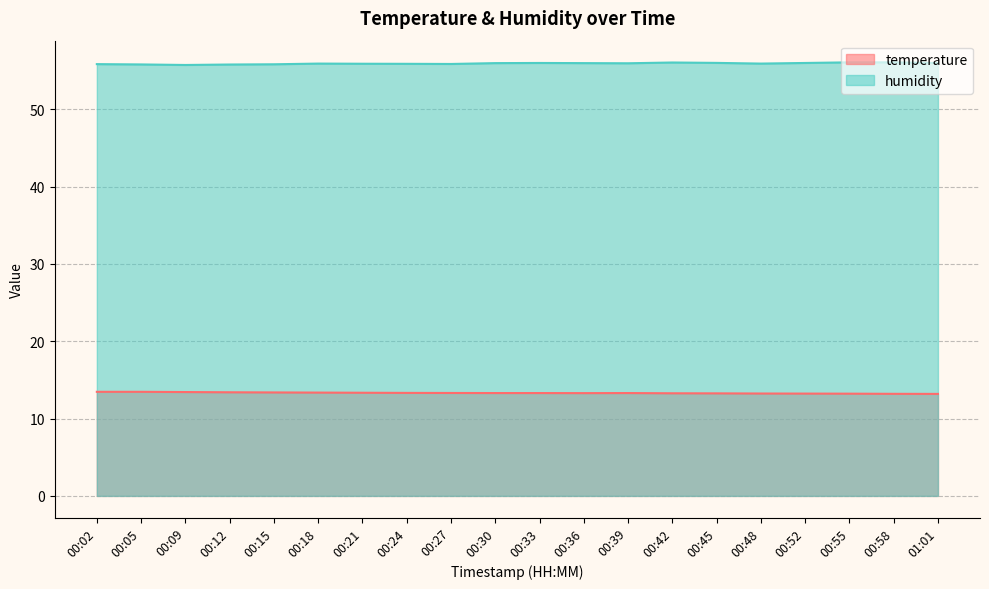

Which category has the lowest value across all series?

01:01